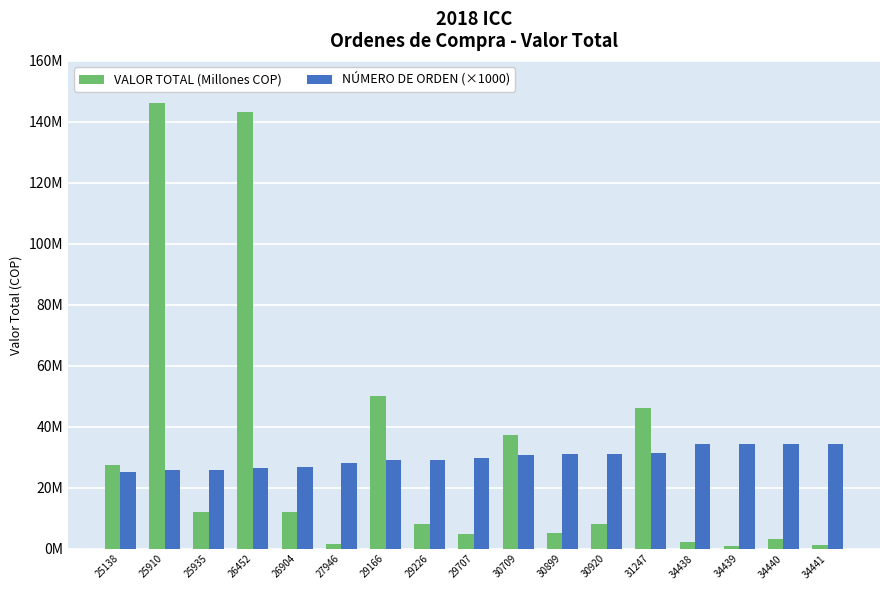

List the labels in order of NÚMERO DE ORDEN (×1000) value, largest first.

34441, 34440, 34439, 34438, 31247, 30920, 30899, 30709, 29707, 29226, 29166, 27946, 26904, 26452, 25935, 25910, 25138